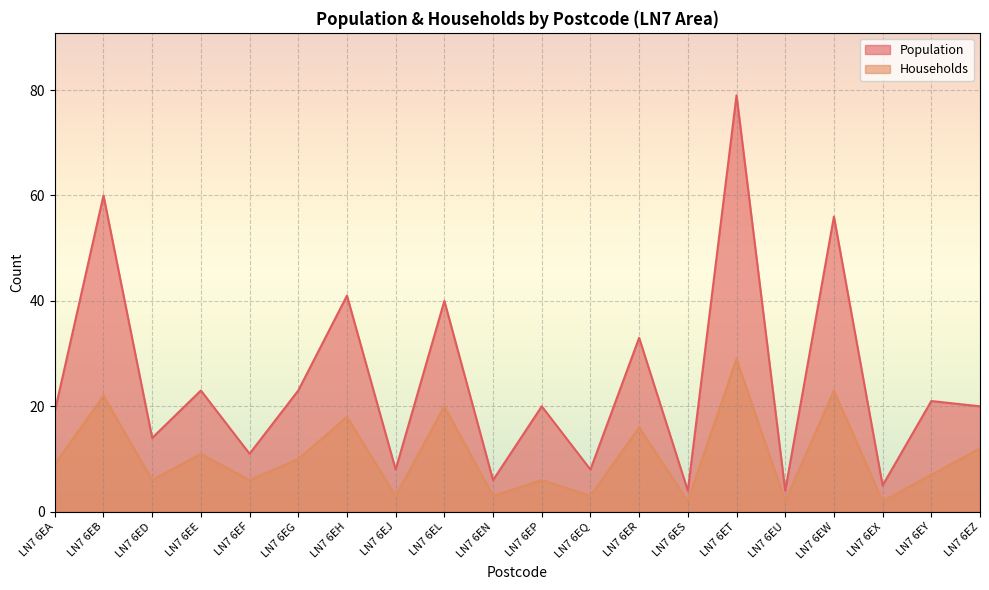

What is the total value across all series at LN7 6EQ?

11